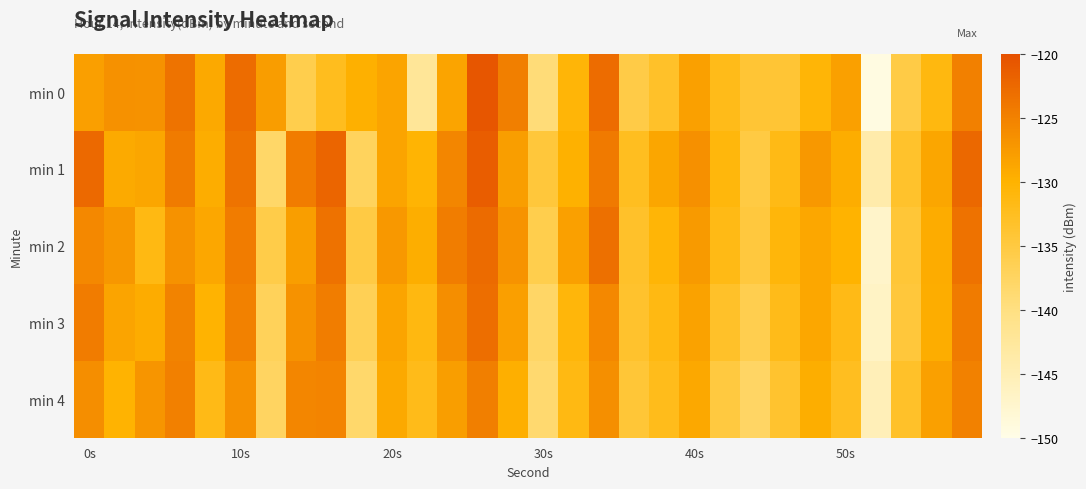

What is the greatest value displayed?

-120.7